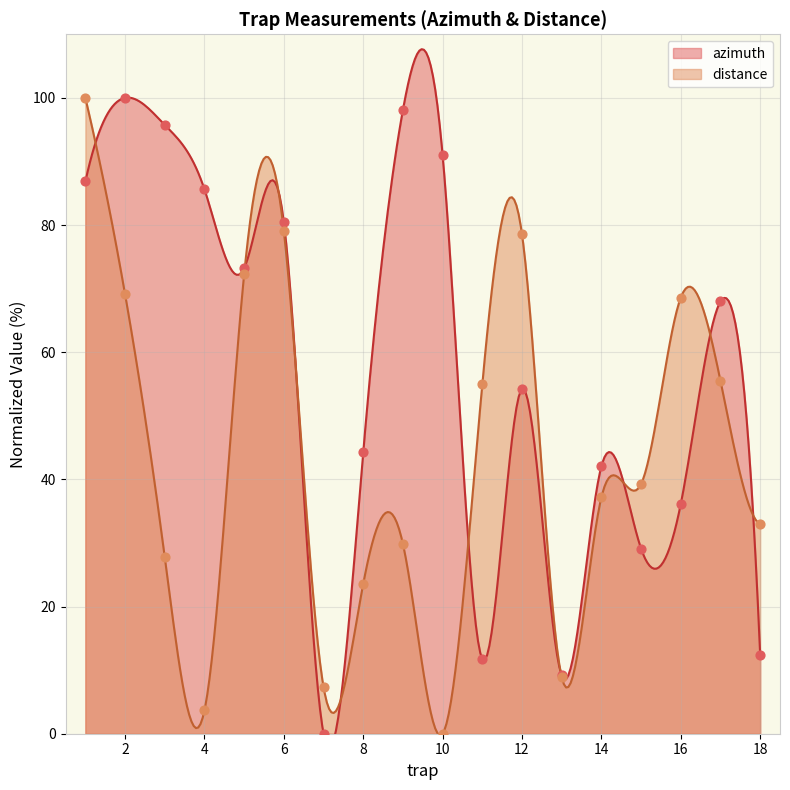

At which category is the sum across all series the highest?

1